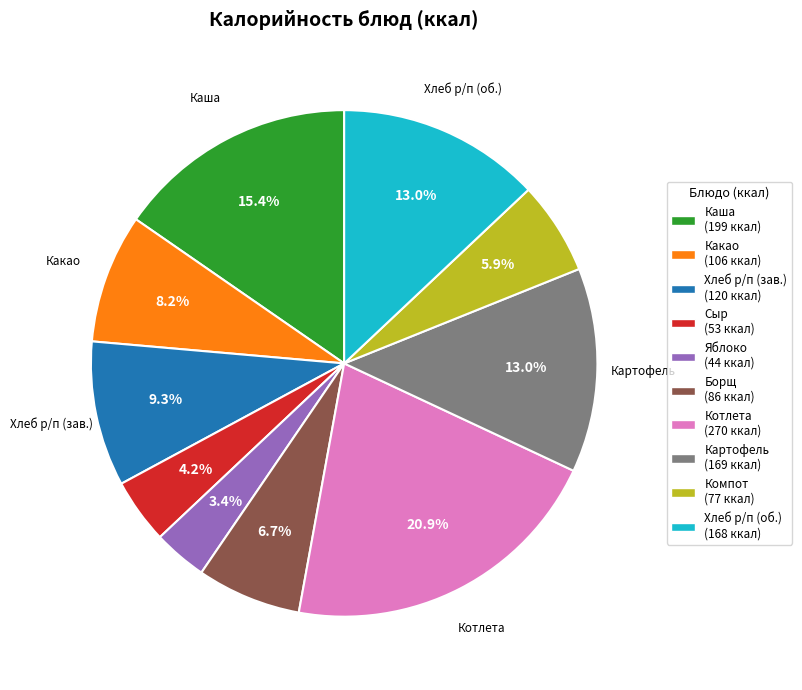

Count the number of slices in the pie.

10